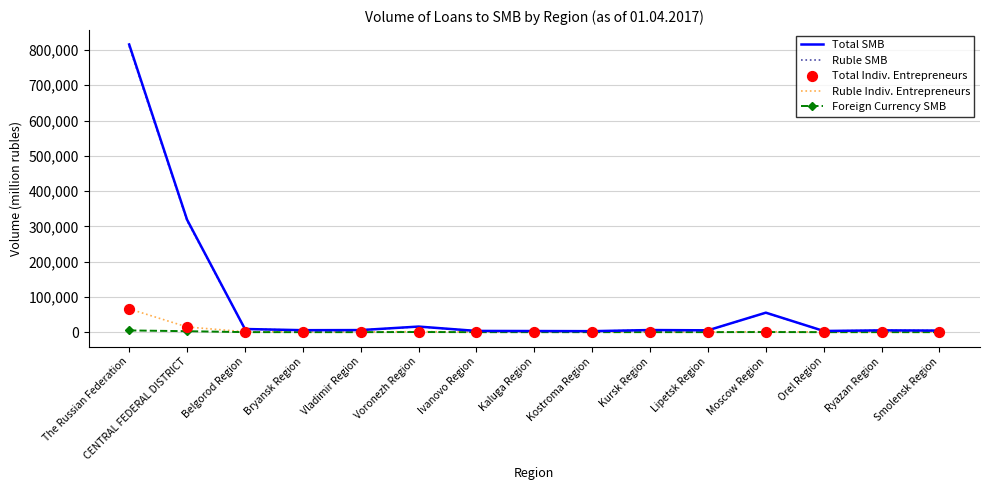

At which category is the sum across all series the highest?

The Russian Federation